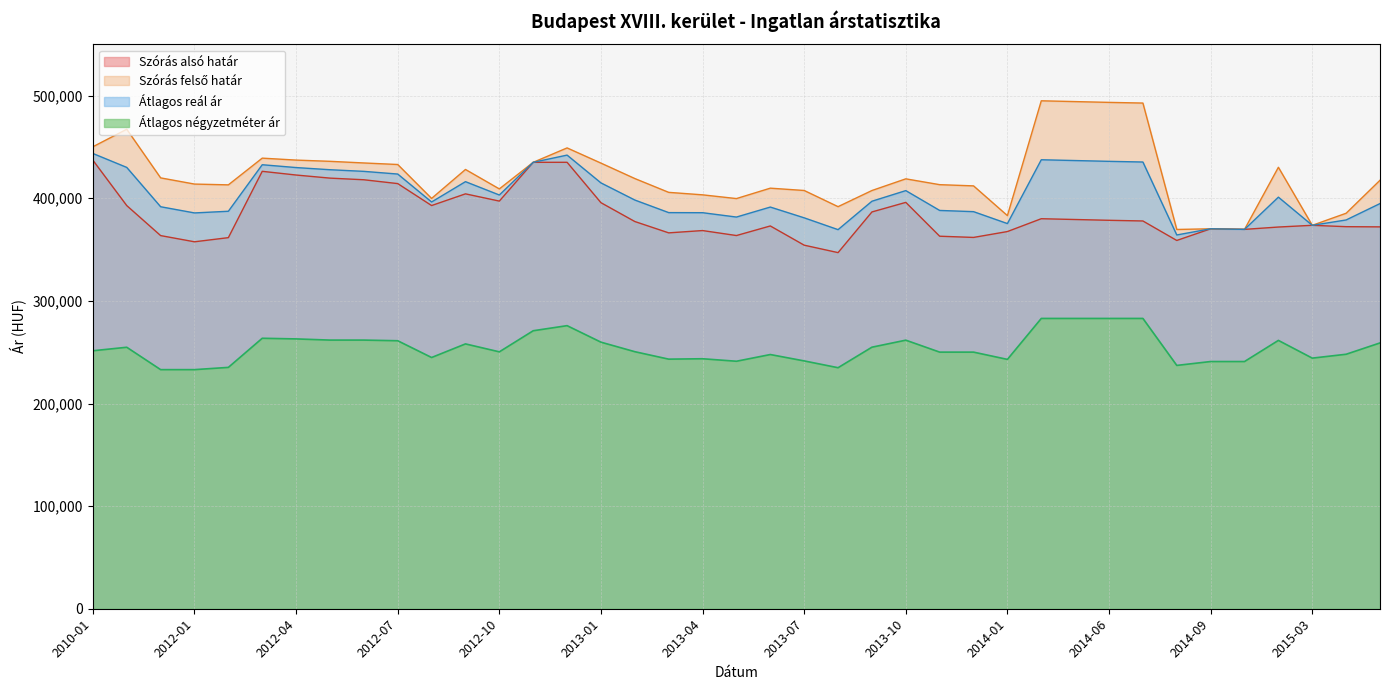

What is the sum of the Szórás alsó határ values at 2014-05 and 2012-10?

776571